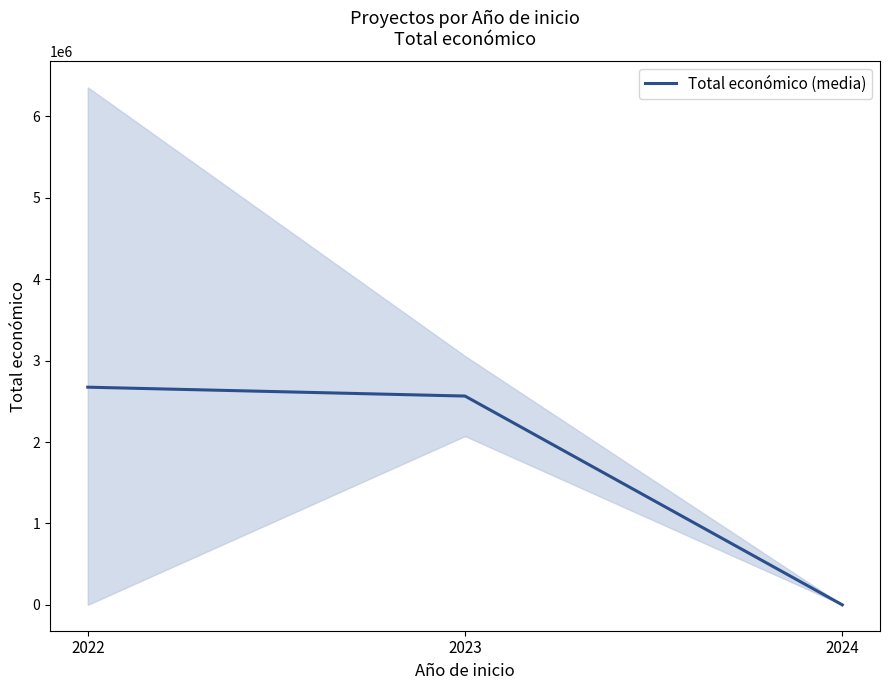

Reading right to left, list all the values displayed in this chart.

2024=0.0	2023=2565104.5	2022=2674120.7